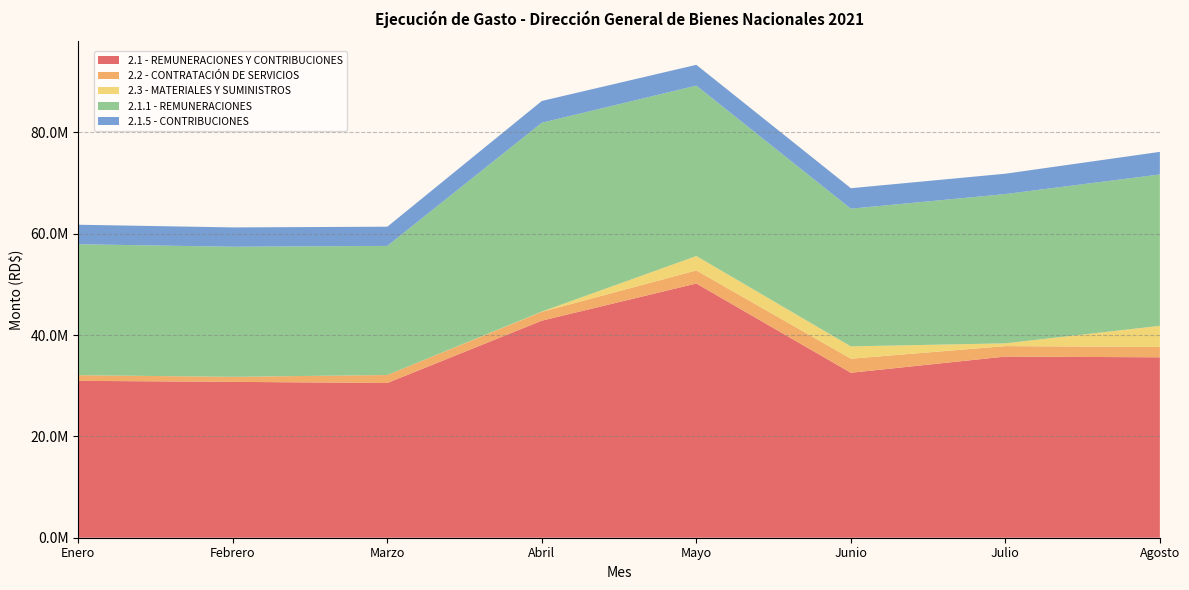

Reading left to right, what are all the values shown in this chart?

2.1 - REMUNERACIONES Y CONTRIBUCIONES: 30969293.5	30770073.2	30546398.6	42850210.1	50184741.7	32562499.6	35763842.8	35615928.5
2.2 - CONTRATACIÓN DE SERVICIOS: 1115033.0	988303.1	1573776.7	1740236.4	2582531.8	2776883.7	2059360.1	2043688.0
2.3 - MATERIALES Y SUMINISTROS: 0.0	0.0	0.0	48800.0	2840458.5	2431316.0	554652.2	4170574.0
2.1.1 - REMUNERACIONES: 25852793.9	25679127.2	25484677.2	37280629.9	33644279.8	27178757.7	29463100.3	29879767.6
2.1.5 - CONTRIBUCIONES: 3848233.1	3821679.5	3792454.9	4300313.7	4103732.7	4047975.4	4019526.0	4461894.4